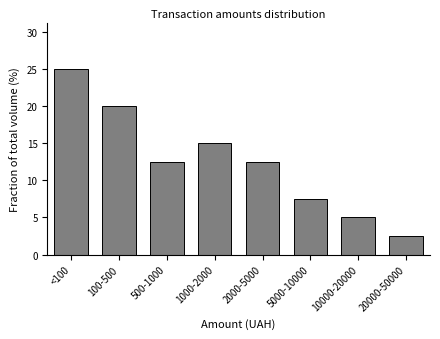

Reading left to right, extract all data points from this chart.

25.0	20.0	12.5	15.0	12.5	7.5	5.0	2.5